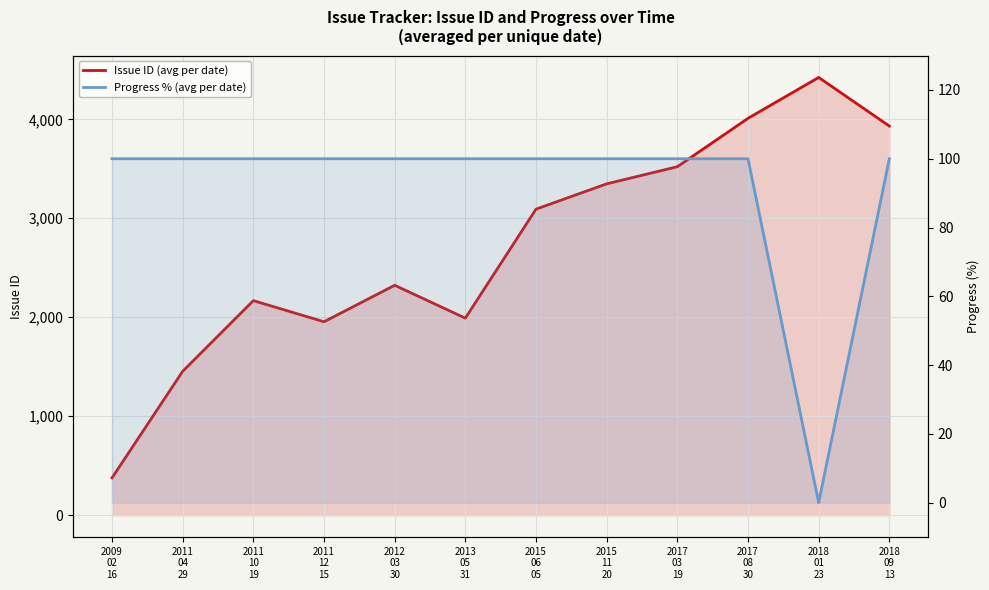

At which category does Issue ID (avg per date) reach its first local valley?

2011
12
15